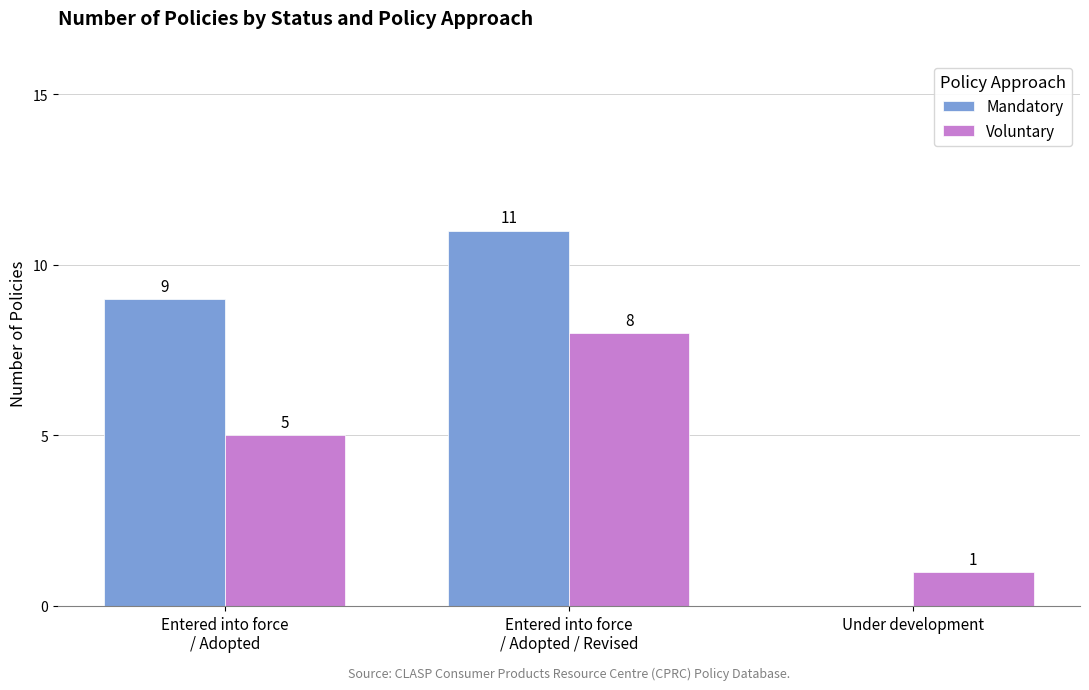

What is the average value of the Mandatory series?

7